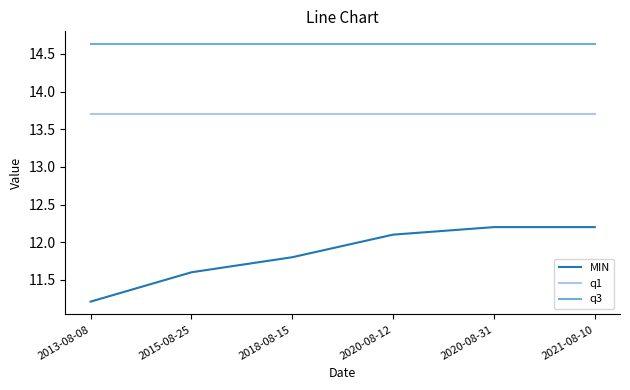

What is the sum of all q1 values?

82.2